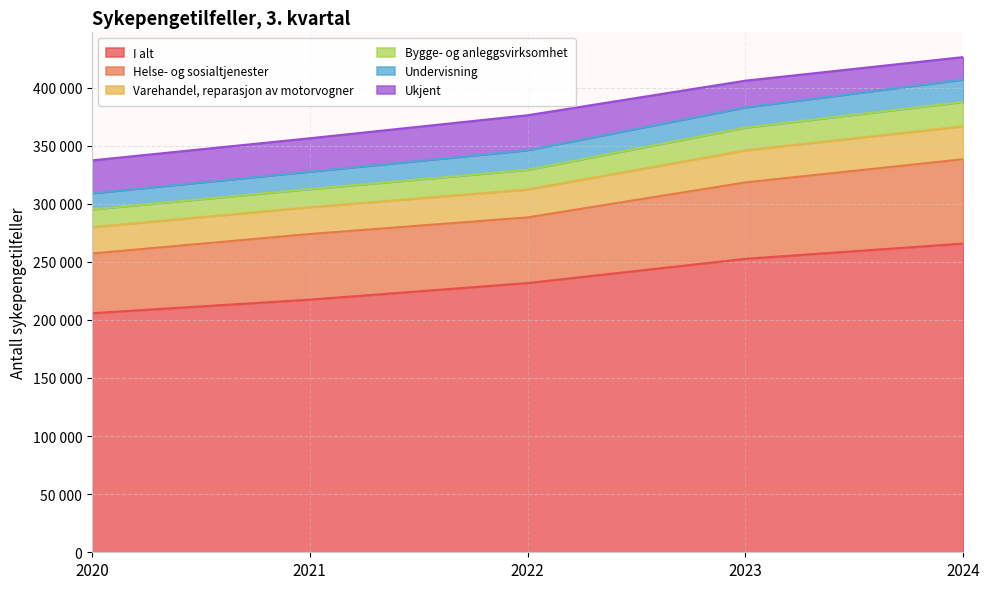

True or false: Bygge- og anleggsvirksomhet and Varehandel, reparasjon av motorvogner intersect in this chart.

False